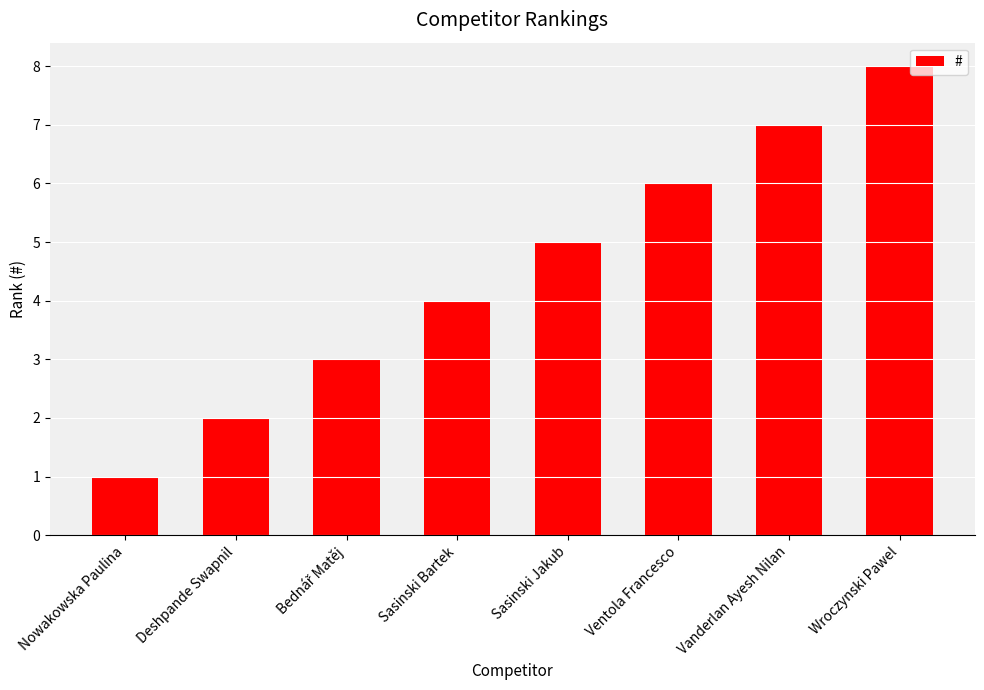

Between Ventola Francesco and Sasinski Jakub, which is larger?

Ventola Francesco